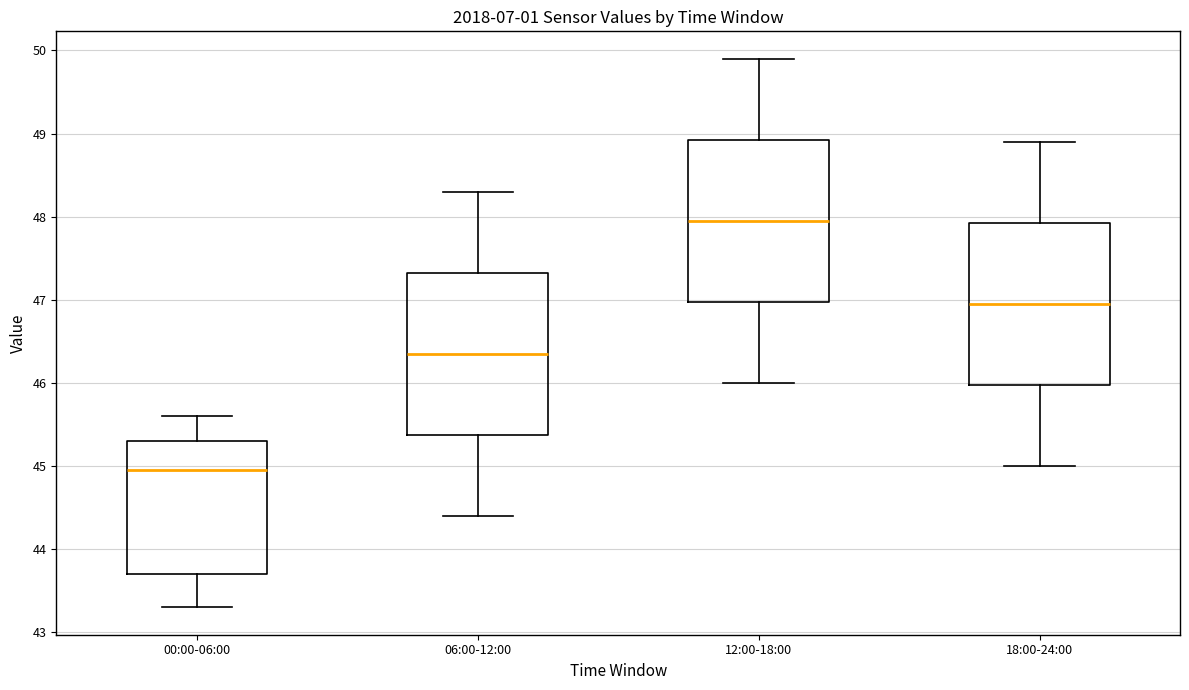

Reading left to right, read every box against the y-axis: the position of its median line, the range the box covers, and the ends of its whiskers. The values are not printed on the chart, so give them approximately, as read against the axis.

00:00-06:00: median 45.0, box 43.7 to 45.3, whiskers 43.3 to 45.6
06:00-12:00: median 46.4, box 45.4 to 47.3, whiskers 44.4 to 48.3
12:00-18:00: median 48.0, box 47.0 to 48.9, whiskers 46.0 to 49.9
18:00-24:00: median 47.0, box 46.0 to 47.9, whiskers 45.0 to 48.9